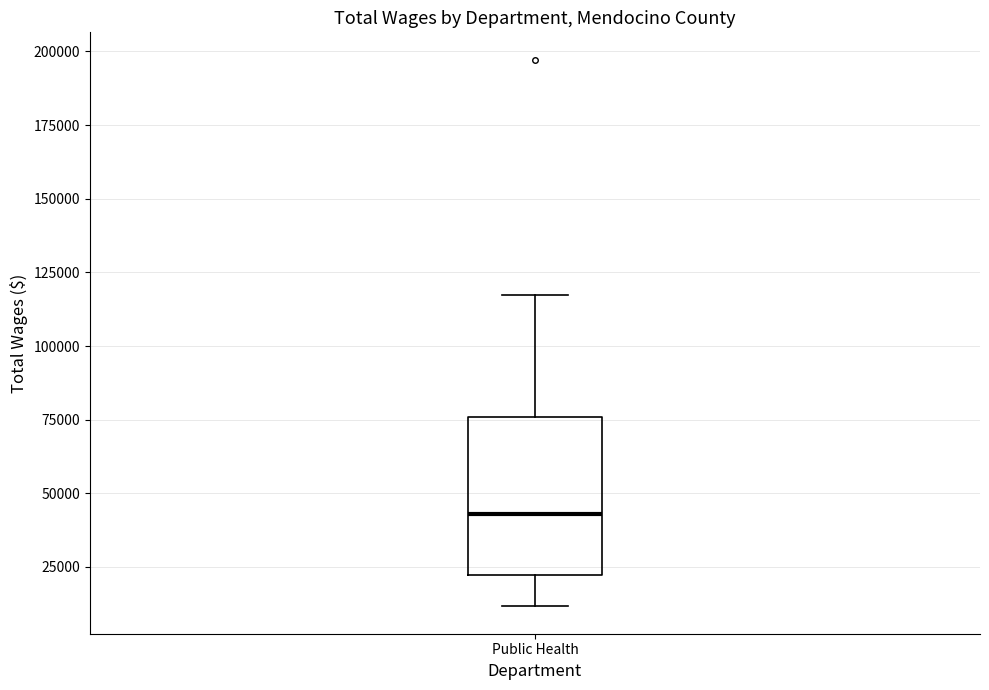

Read this box plot against the y-axis: the position of the median line, the range covered by the box, and the ends of both whiskers. The values are not printed on the chart, so give them approximately, as read against the axis.

median 45000, box 20000 to 75000, whiskers 10000 to 115000